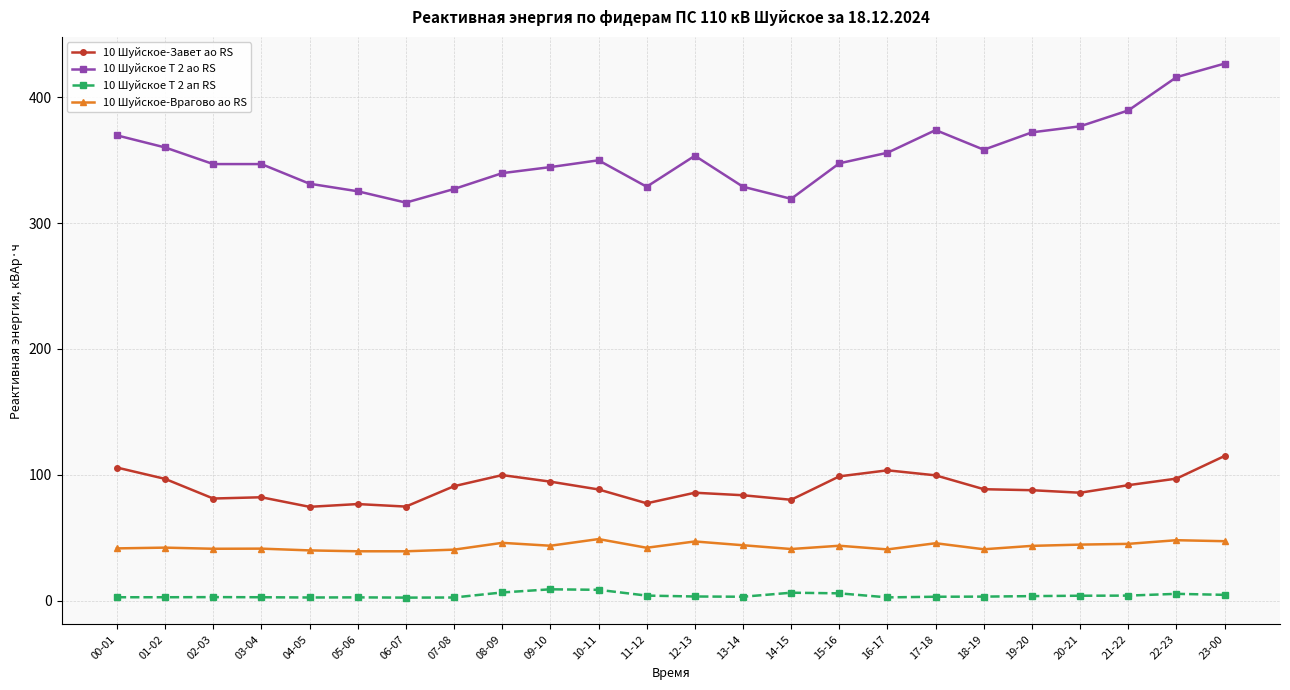

True or false: 10 Шуйское Т 2 ао RS and 10 Шуйское-Завет ао RS cross at least once.

False